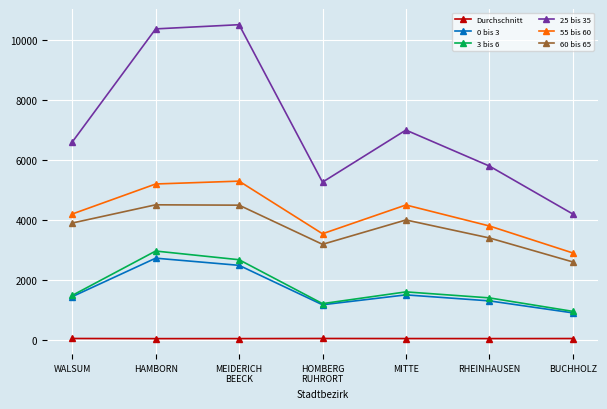

Is it true that 0 bis 3 equals 964.9 at MITTE?

False